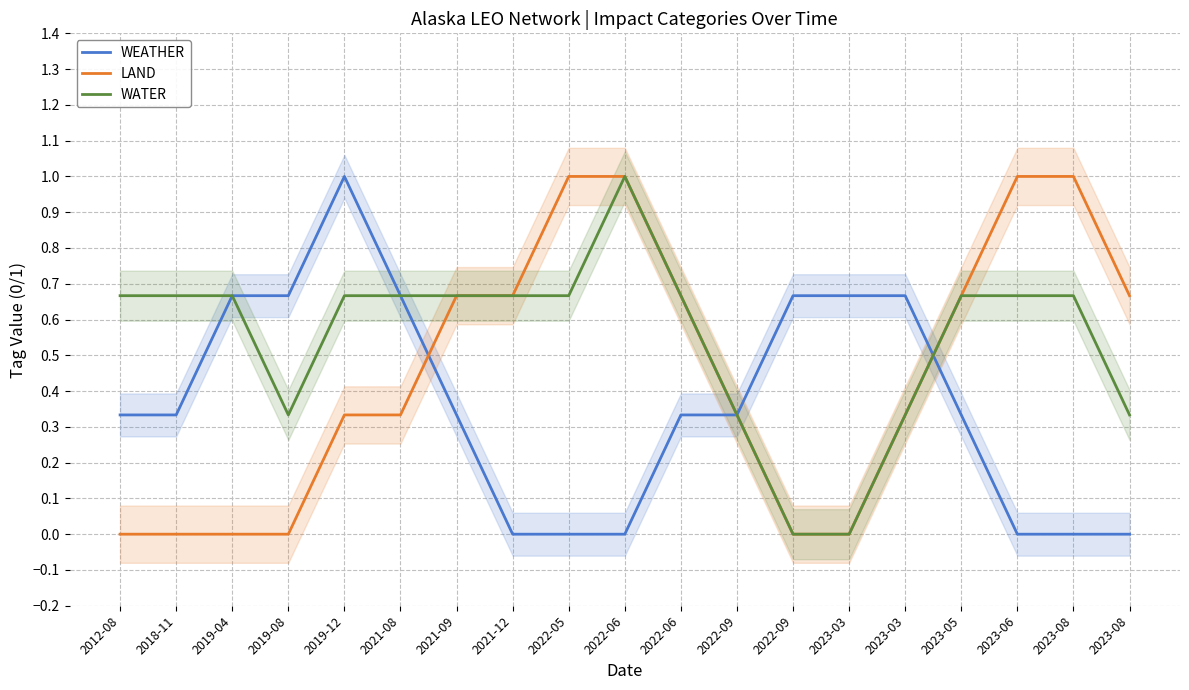

Which series changed the most between 2019-12 and 2023-03?

WATER